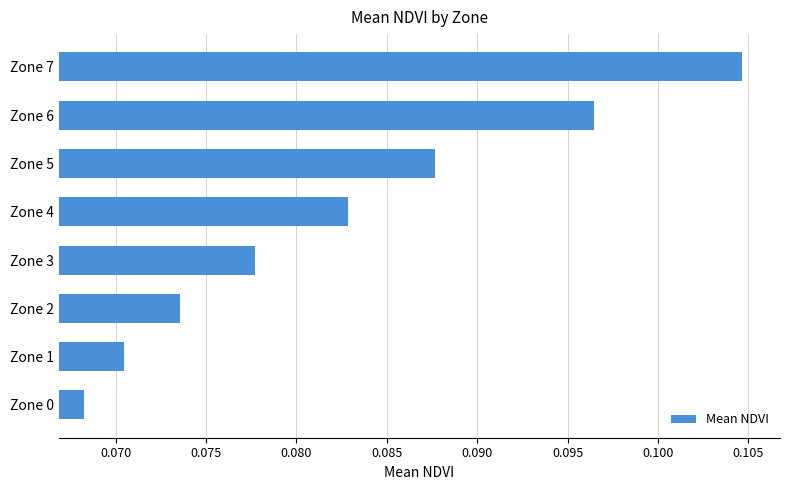

Rank the categories by value from highest to lowest.

Zone 7, Zone 6, Zone 5, Zone 4, Zone 3, Zone 2, Zone 1, Zone 0